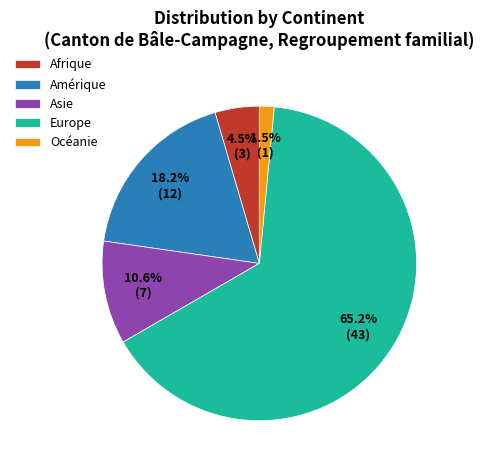

The Asie slice represents 18% of the pie. True or false?

False